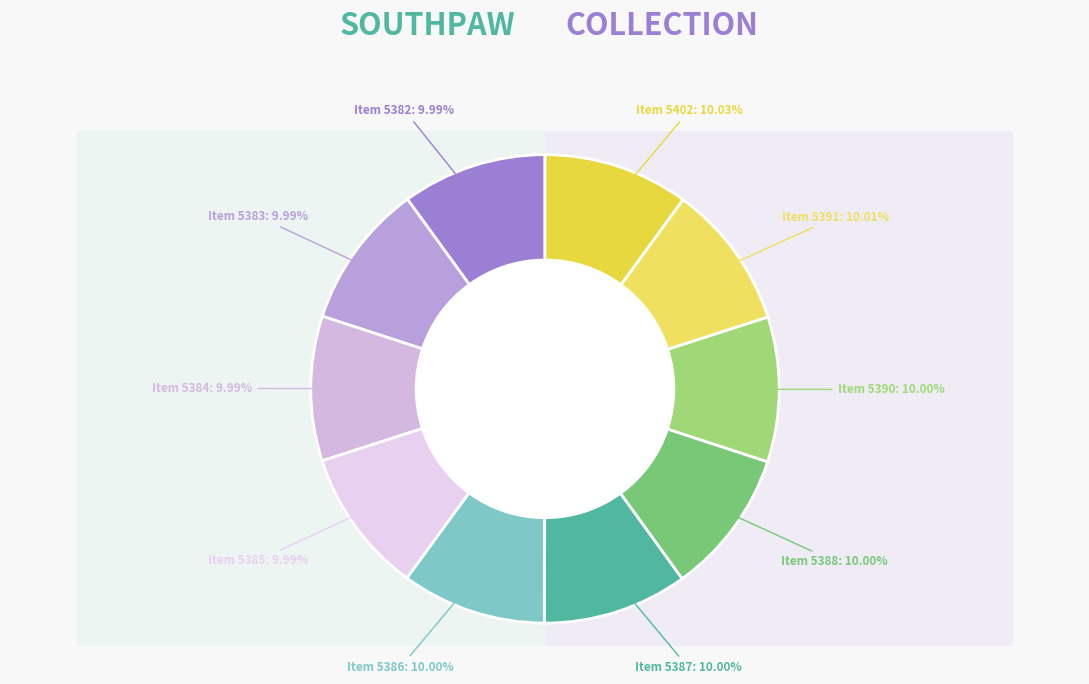

To the nearest percent, what is the combined percentage of Item 5387 and Item 5391?

20%